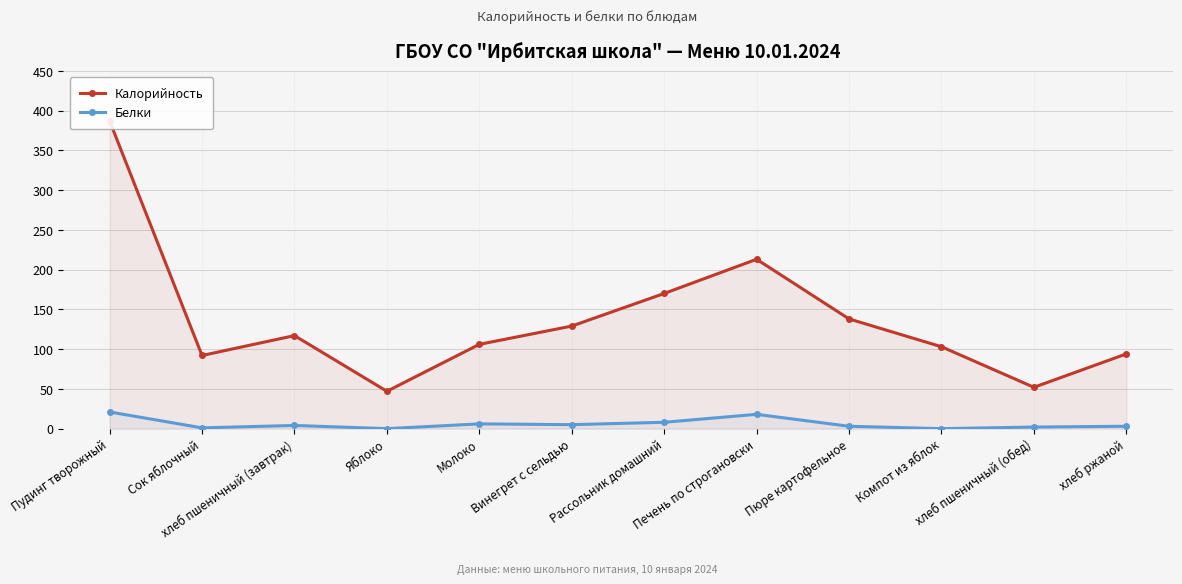

At which label does Калорийность reach its peak?

Пудинг творожный